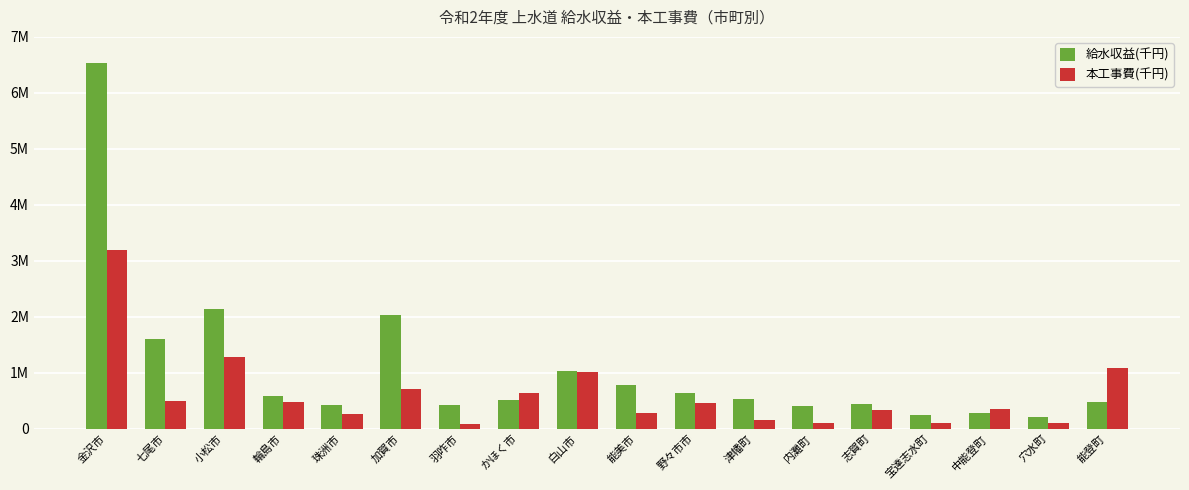

Are the bars grouped side by side (vs. stacked)?

Yes